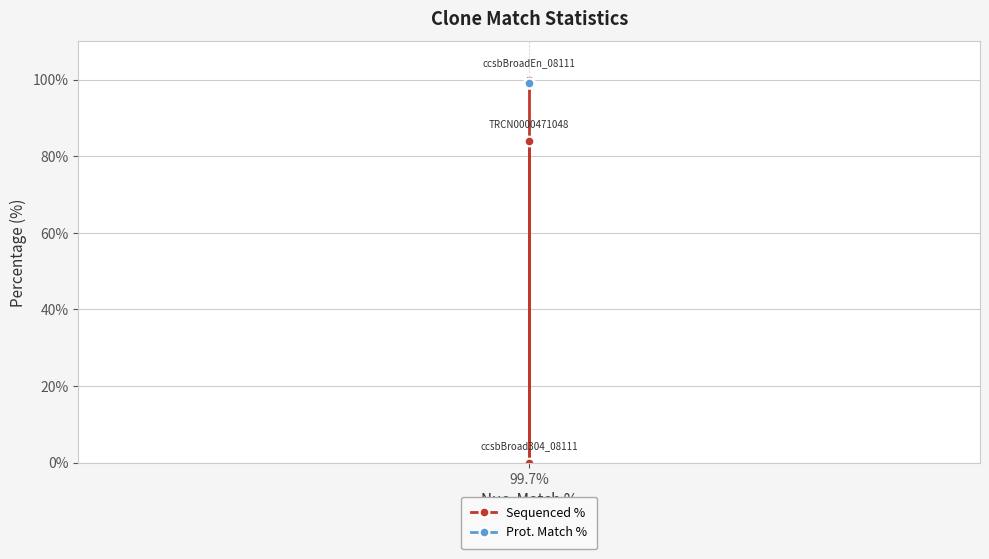

What is the minimum value for Prot. Match %?

99.2